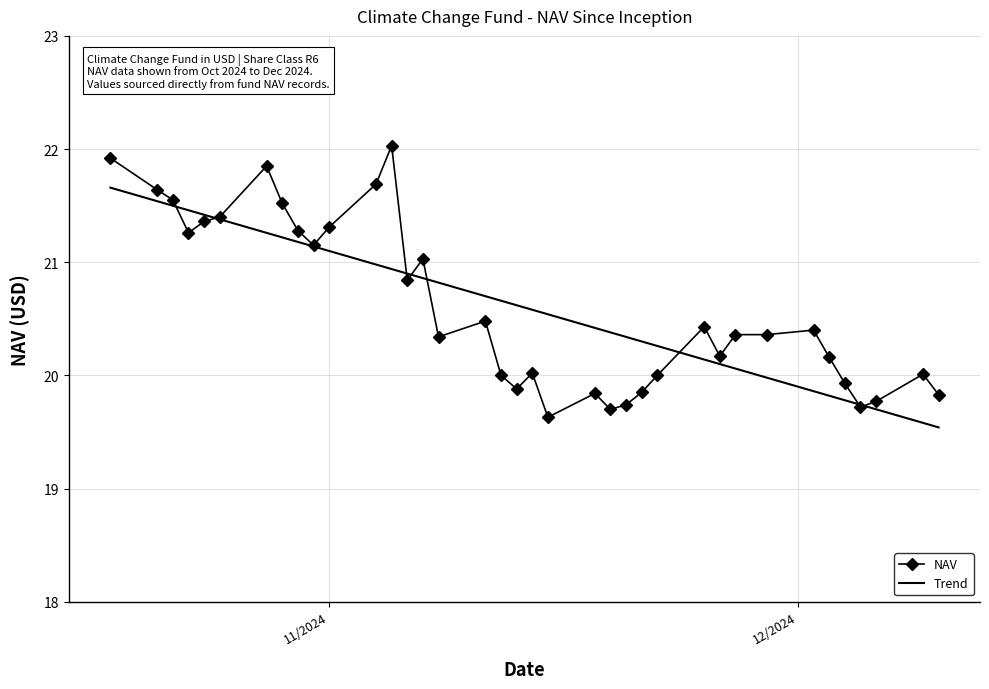

What is the value of the NAV point at the 4th from the left?

21.3